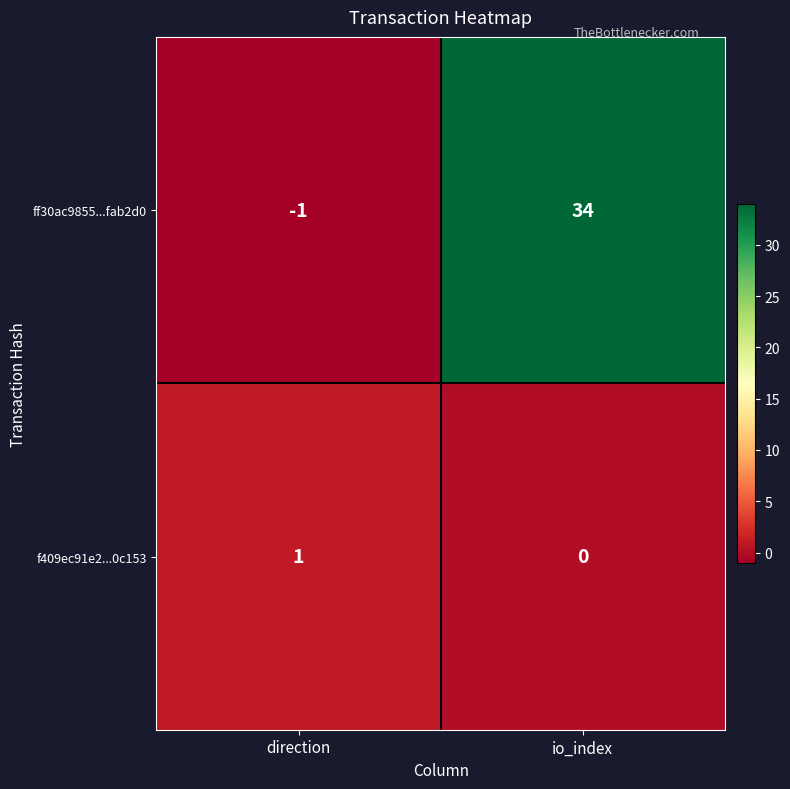

What is the difference between the ff30ac9855...fab2d0 values at direction and io_index?

35